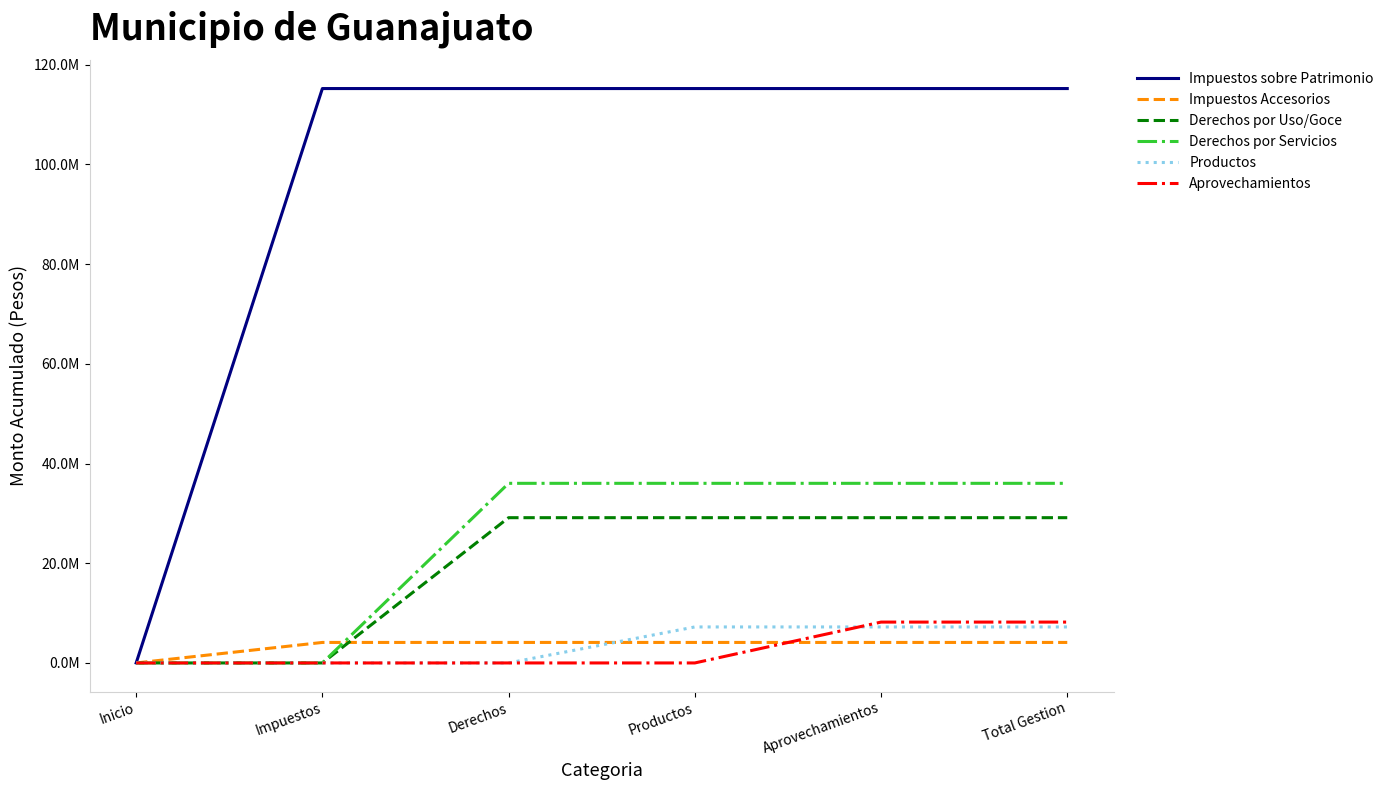

Does the chart have visible grid lines?

No